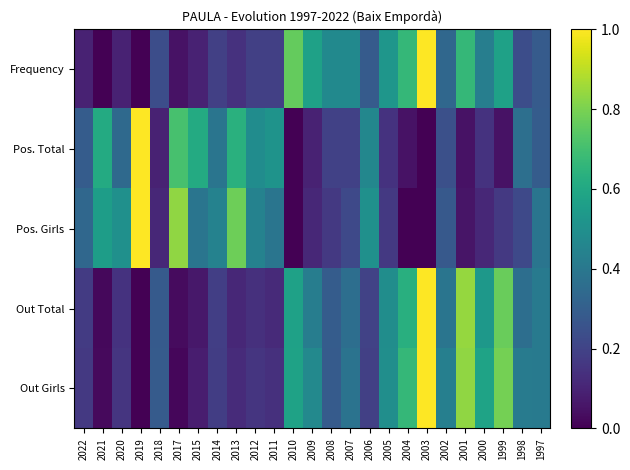

Reading left to right, list all the values displayed in this chart.

Frequency: 2022=0.1	2021=0.0	2020=0.1	2019=0.0	2018=0.2	2017=0.0	2015=0.1	2014=0.2	2013=0.1	2012=0.2	2011=0.2	2010=0.8	2009=0.6	2008=0.5	2007=0.5	2006=0.3	2005=0.5	2004=0.7	2003=1.0	2002=0.3	2001=0.7	2000=0.4	1999=0.6	1998=0.2	1997=0.3
Pos. Total: 2022=0.3	2021=0.6	2020=0.3	2019=1.0	2018=0.1	2017=0.7	2015=0.6	2014=0.4	2013=0.6	2012=0.5	2011=0.5	2010=0.0	2009=0.1	2008=0.2	2007=0.2	2006=0.5	2005=0.1	2004=0.0	2003=0.0	2002=0.2	2001=0.0	2000=0.1	1999=0.0	1998=0.4	1997=0.3
Pos. Girls: 2022=0.3	2021=0.6	2020=0.5	2019=1.0	2018=0.1	2017=0.8	2015=0.4	2014=0.4	2013=0.8	2012=0.4	2011=0.4	2010=0.0	2009=0.1	2008=0.2	2007=0.2	2006=0.5	2005=0.2	2004=0.0	2003=0.0	2002=0.3	2001=0.1	2000=0.1	1999=0.2	1998=0.2	1997=0.4
Out Total: 2022=0.2	2021=0.0	2020=0.1	2019=0.0	2018=0.3	2017=0.0	2015=0.1	2014=0.2	2013=0.1	2012=0.1	2011=0.1	2010=0.6	2009=0.4	2008=0.3	2007=0.4	2006=0.2	2005=0.5	2004=0.6	2003=1.0	2002=0.4	2001=0.8	2000=0.5	1999=0.8	1998=0.4	1997=0.4
Out Girls: 2022=0.2	2021=0.0	2020=0.2	2019=0.0	2018=0.3	2017=0.0	2015=0.1	2014=0.2	2013=0.1	2012=0.2	2011=0.1	2010=0.6	2009=0.5	2008=0.3	2007=0.4	2006=0.2	2005=0.5	2004=0.7	2003=1.0	2002=0.4	2001=0.8	2000=0.6	1999=0.8	1998=0.4	1997=0.4